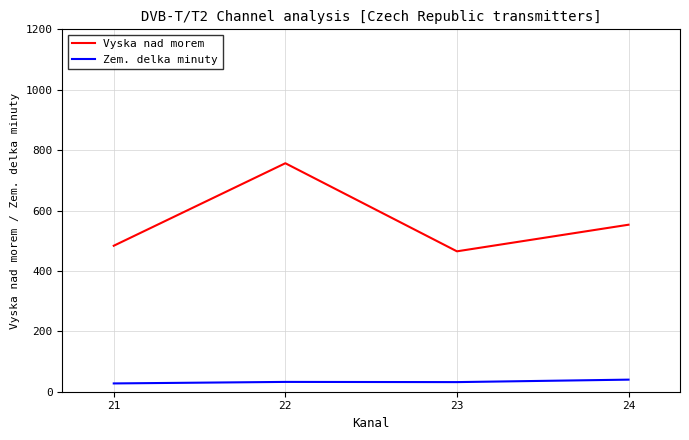

What is the greatest value displayed?

756.6